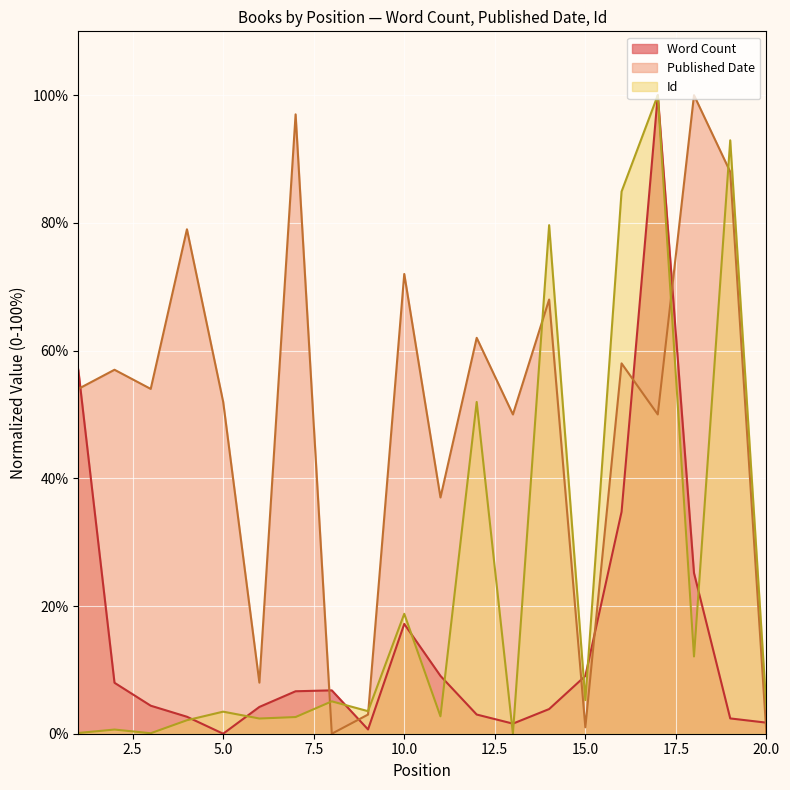

What is the value of the Word Count point at the 8th from the left?

6.8